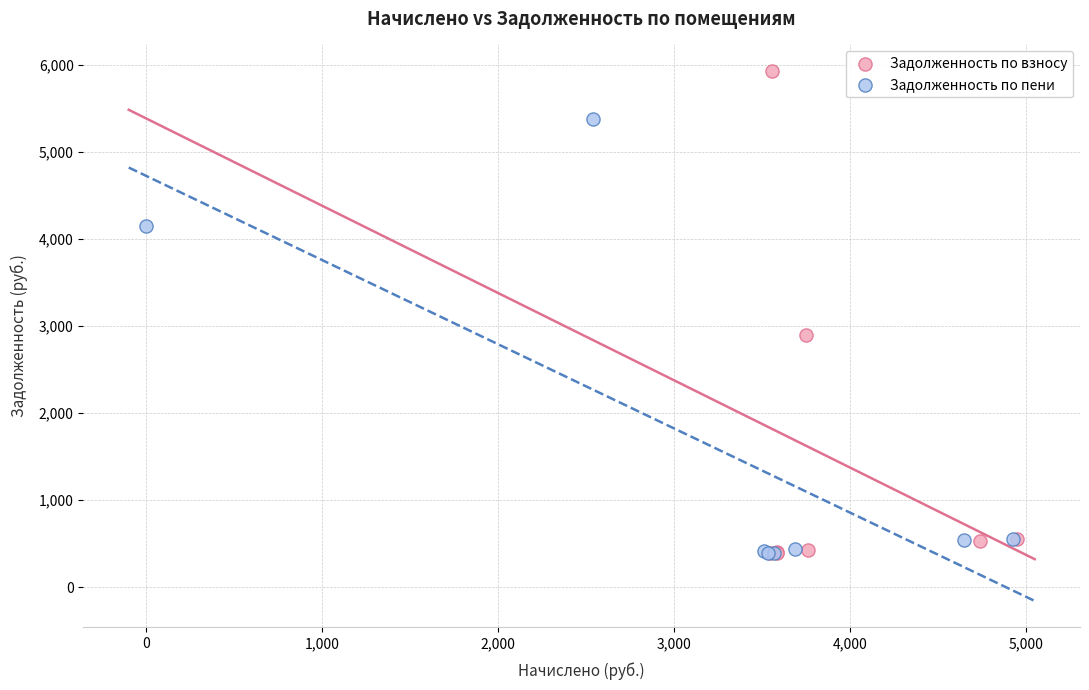

Which series has the largest Y range (max minus min)?

Задолженность по взносу